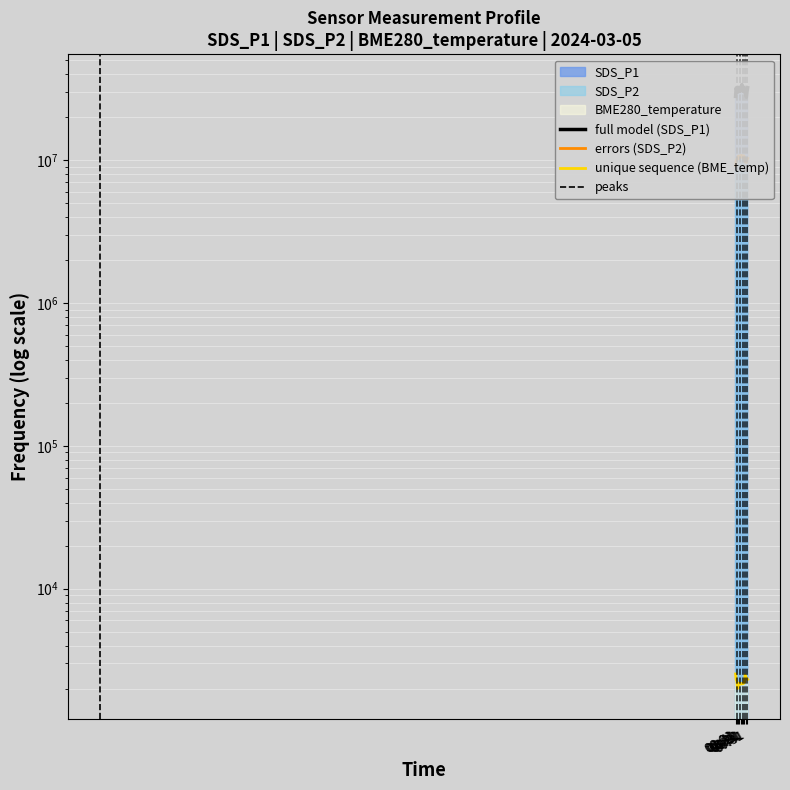

At which category is the sum across all series the highest?

04:11